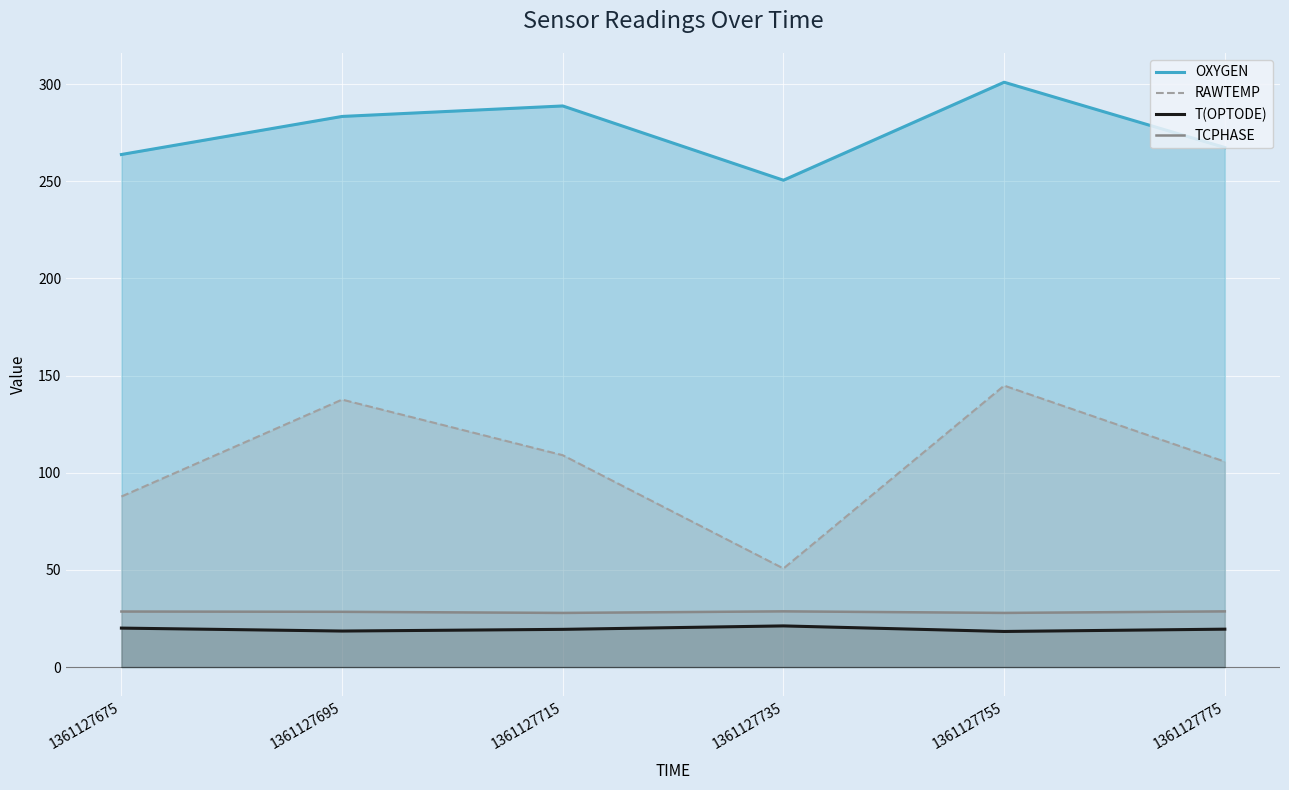

True or false: T(OPTODE) and RAWTEMP intersect in this chart.

False